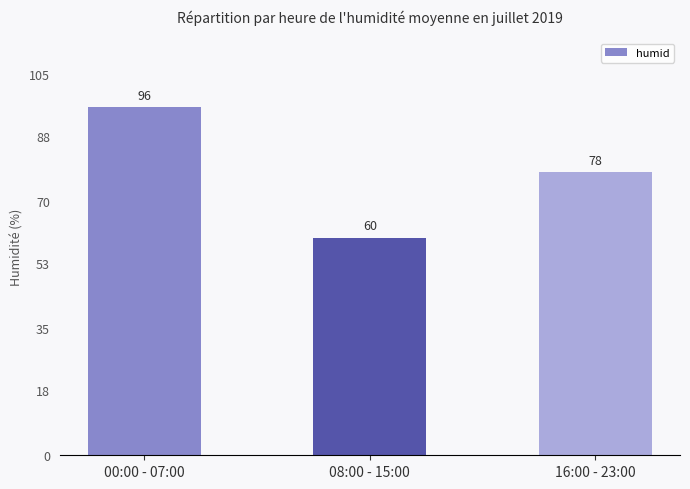

What is the difference between the maximum and minimum values?

36